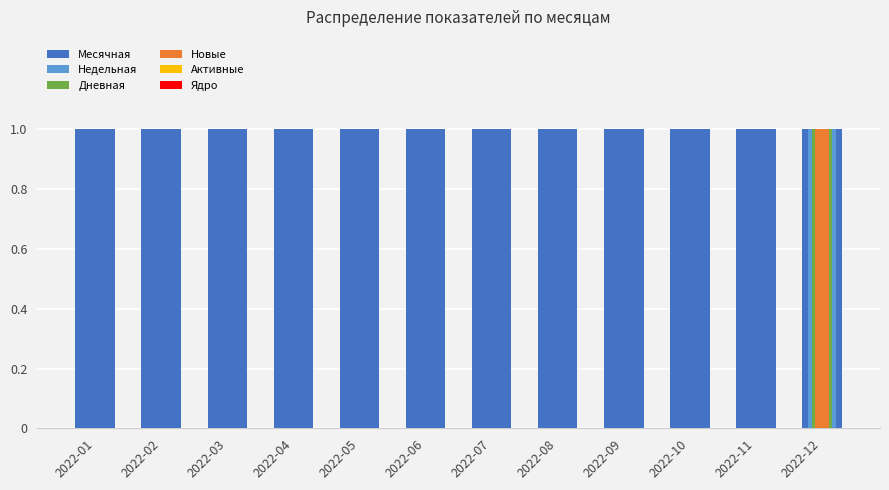

True or false: Новые has a value of 0 at 2022-02.

False